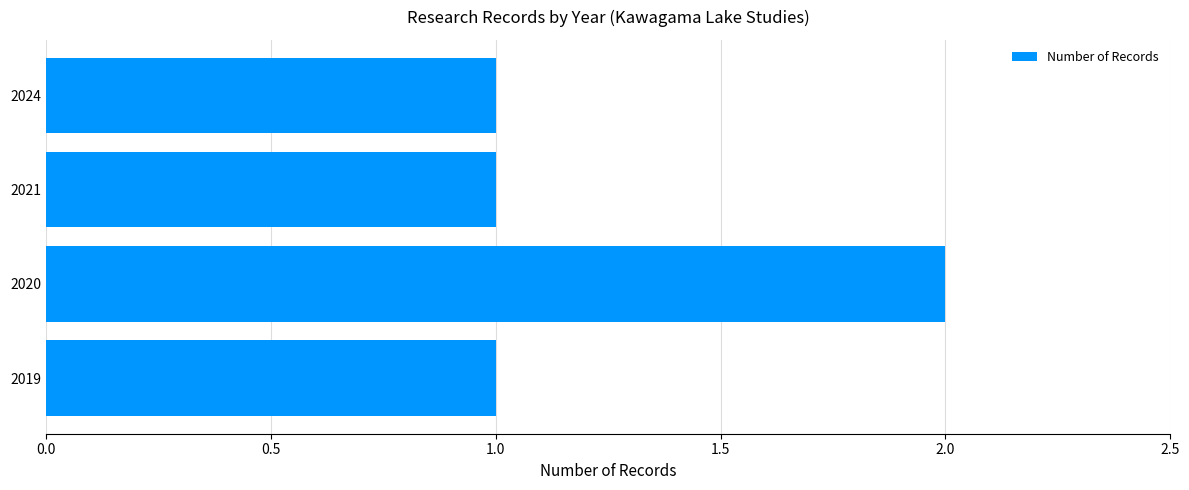

What is the sum of all values?

5